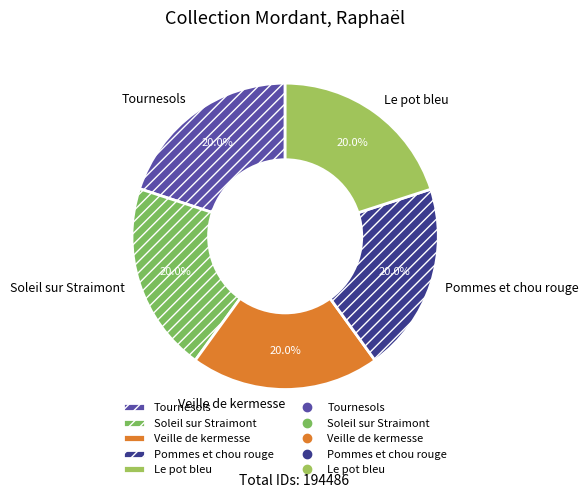

Is it true that Pommes et chou rouge is 20% of the pie?

True